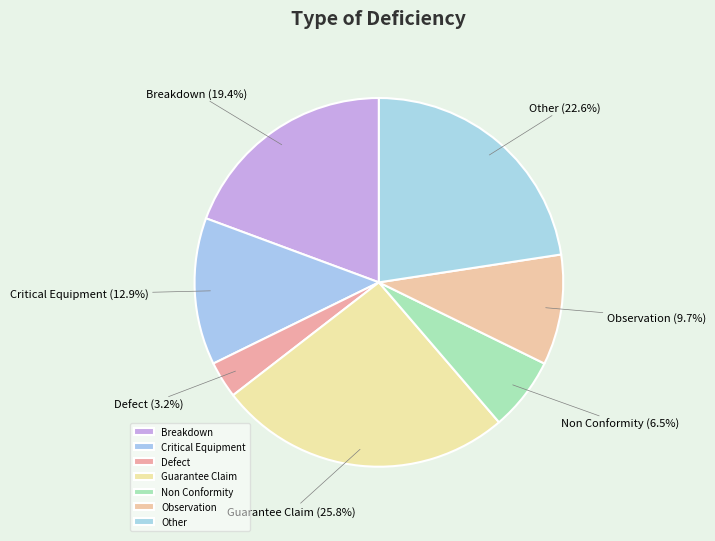

How many segments does this pie chart have?

7